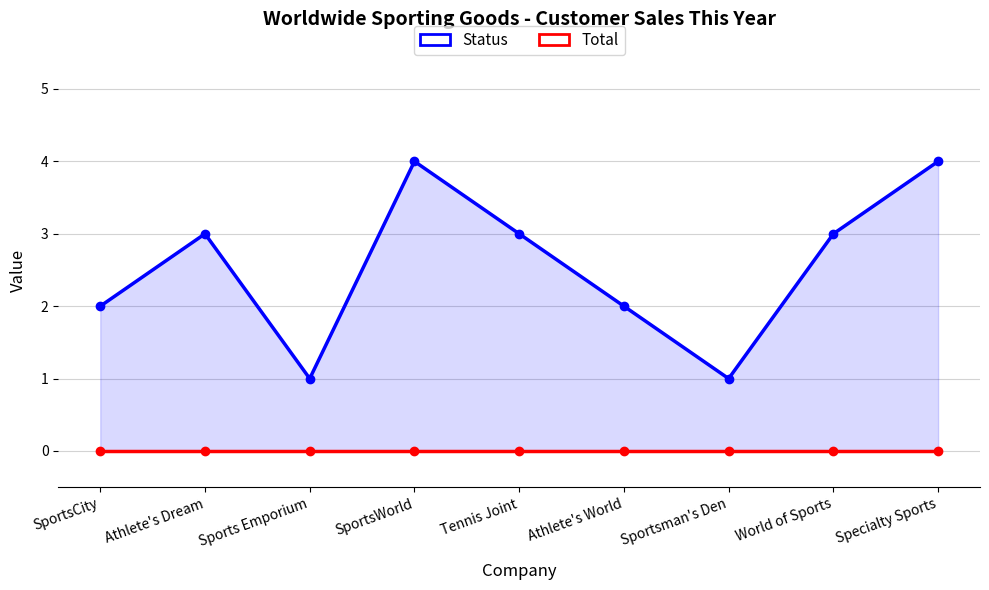

What is the label of the 8th point from the right?

Athlete's Dream